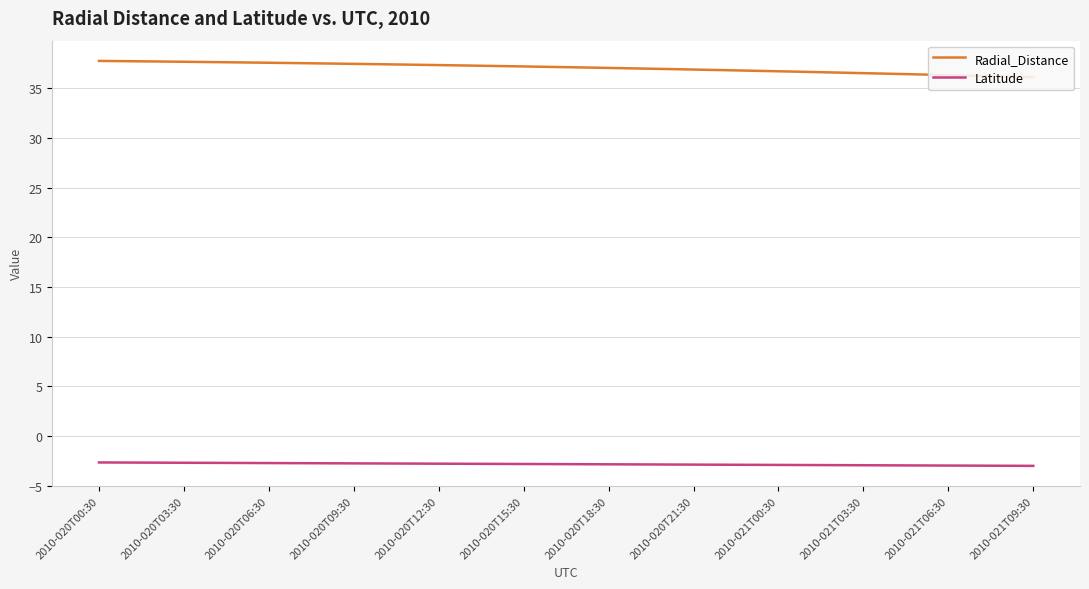

Does the chart display data point markers on the line(s)?

No